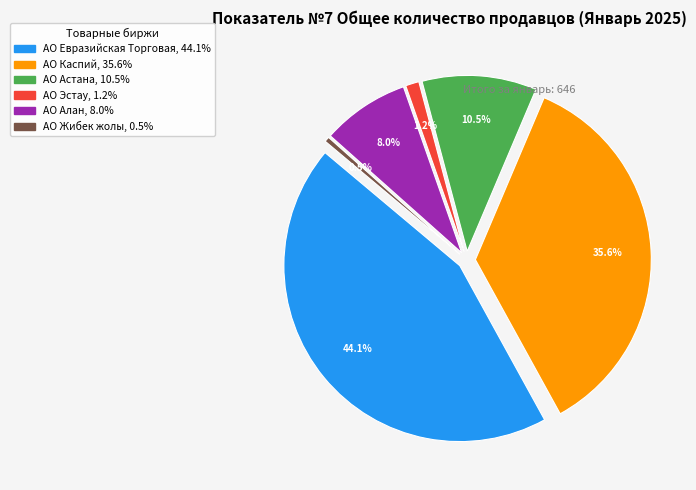

What is the ratio of the value at АО Евразийская Торговая to the value at АО Алан?

5.5